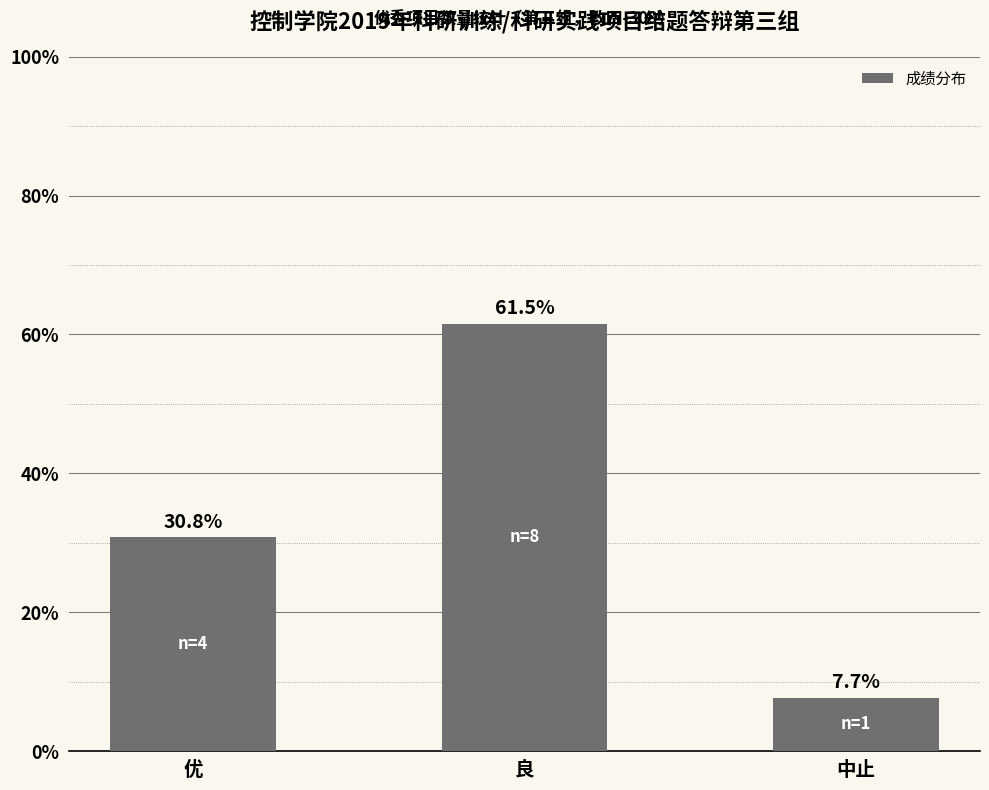

True or false: the data shows 7.7 at 中止.

True